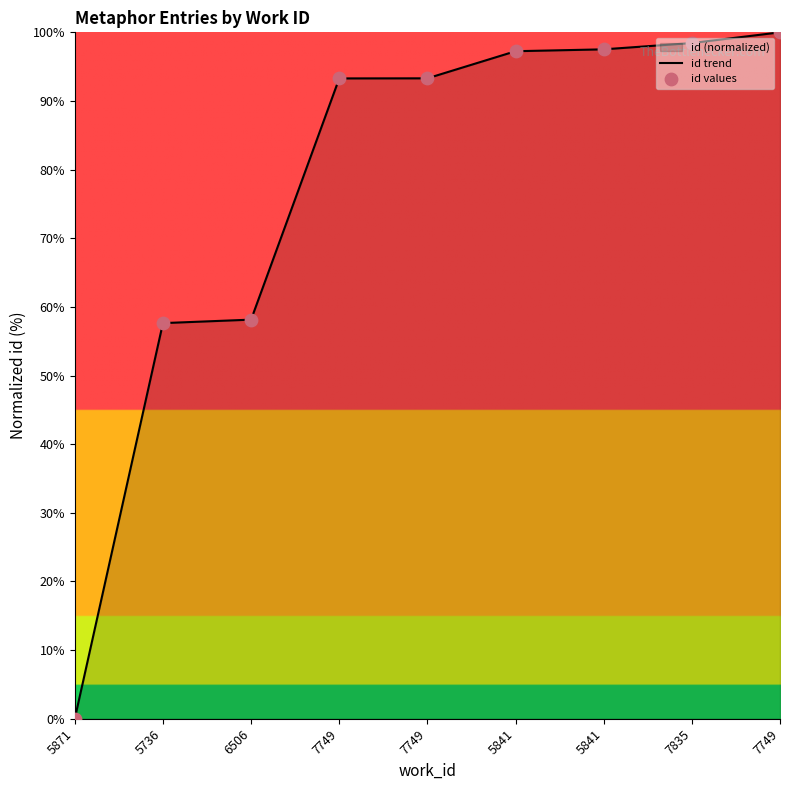

At how many categories does at least one series exceed 94?

4